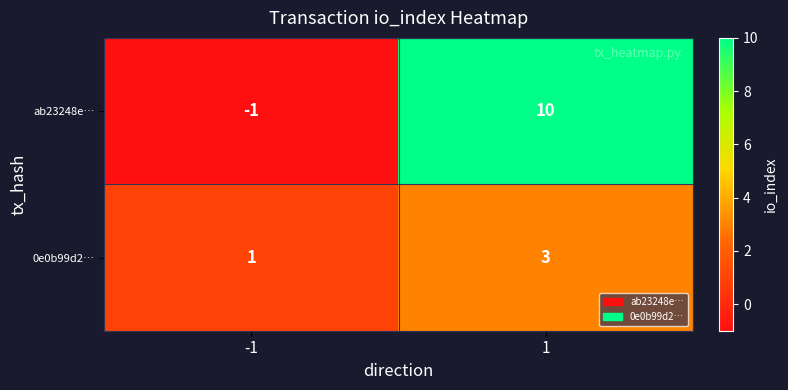

The ab23248e… series shows 10 at 1. True or false?

True